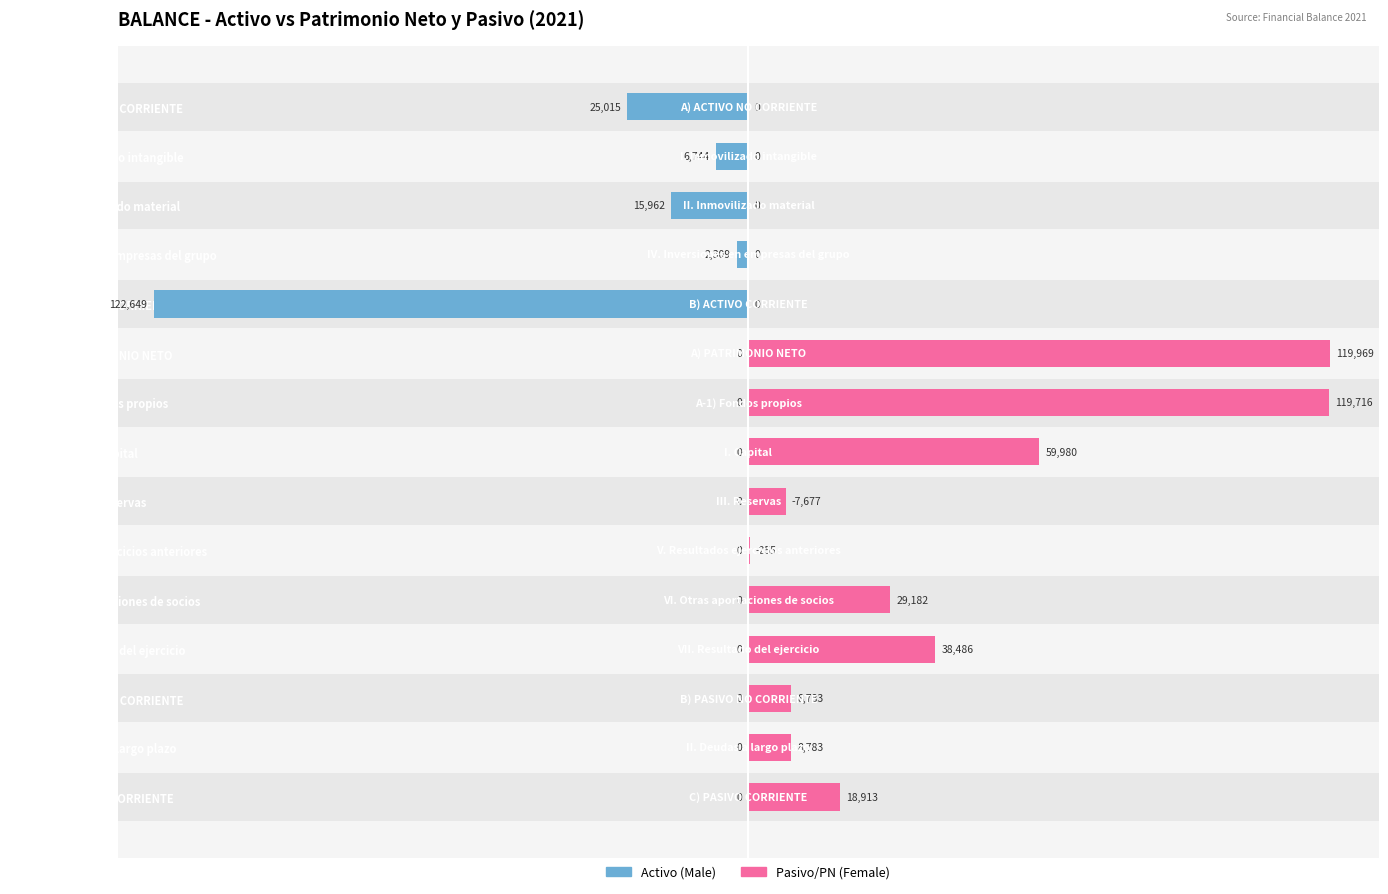

Does the chart contain stacked bars?

No